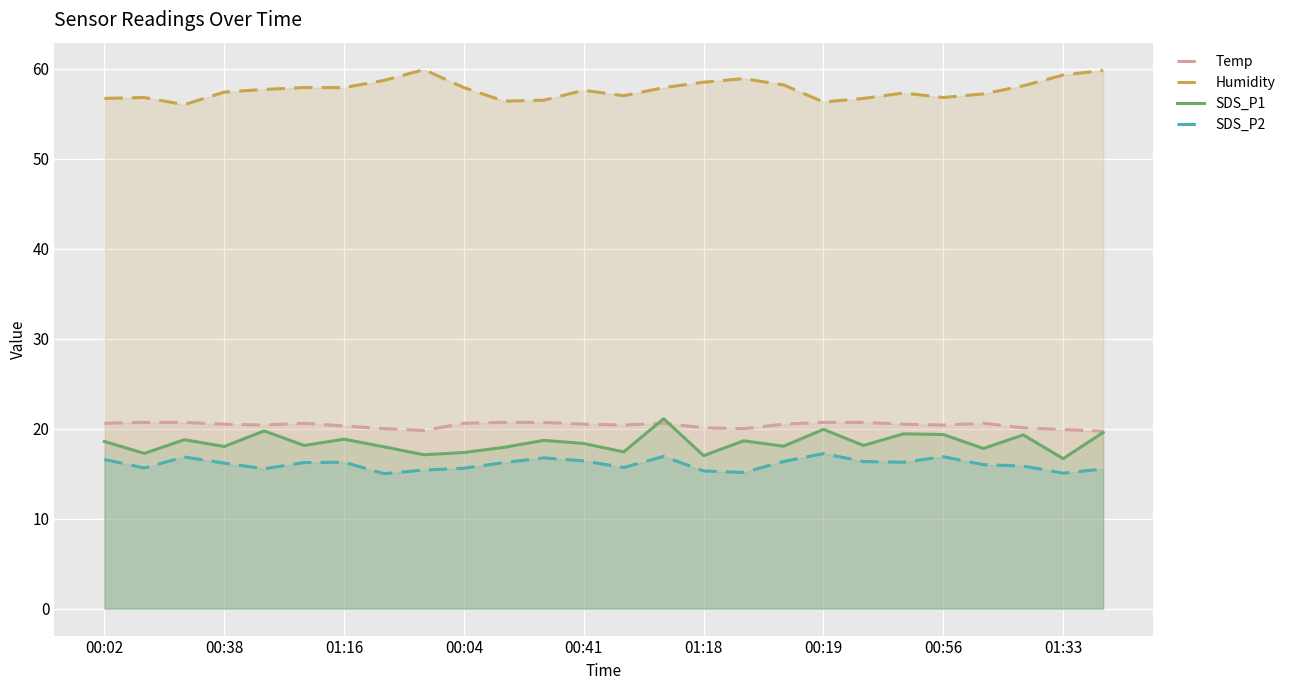

The Temp series shows 31.8 at 00:41. True or false?

False